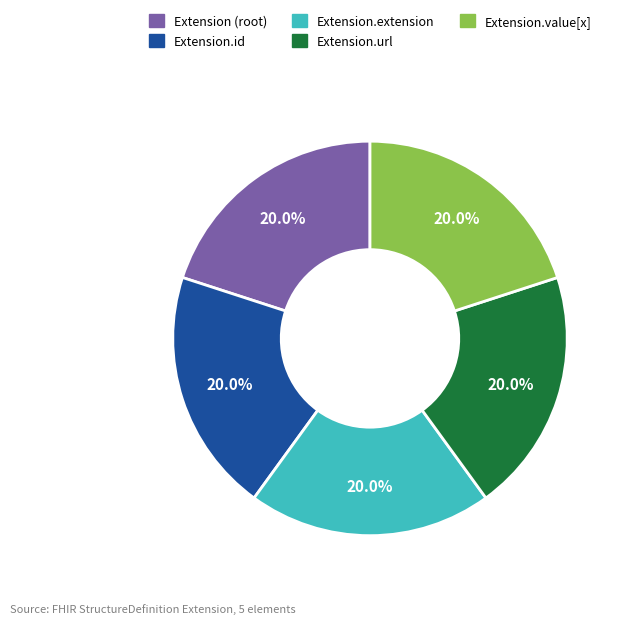

To the nearest percent, what portion does Extension.value[x] represent?

20%